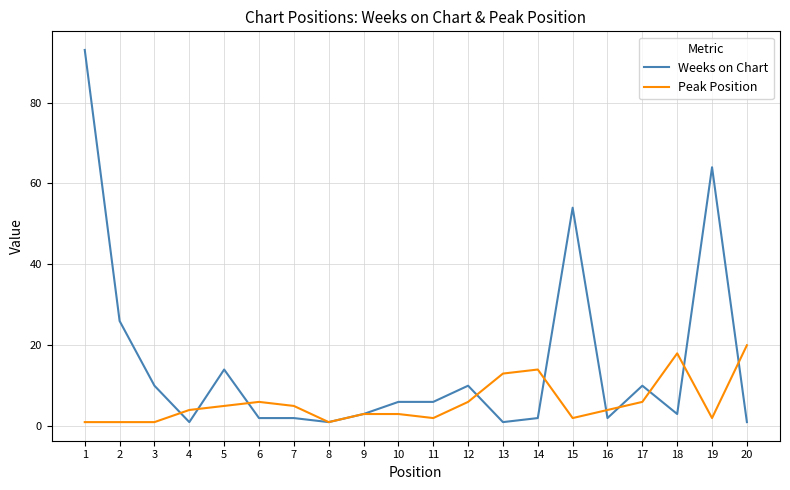

The Peak Position series shows 4 at 16. True or false?

True